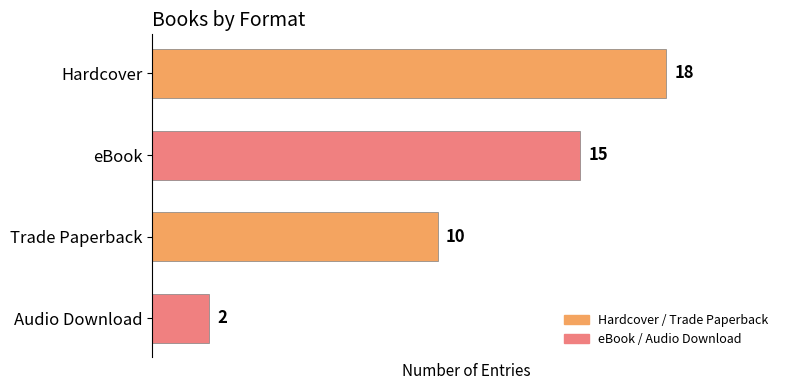

At which label is the value closest to 10?

Trade Paperback